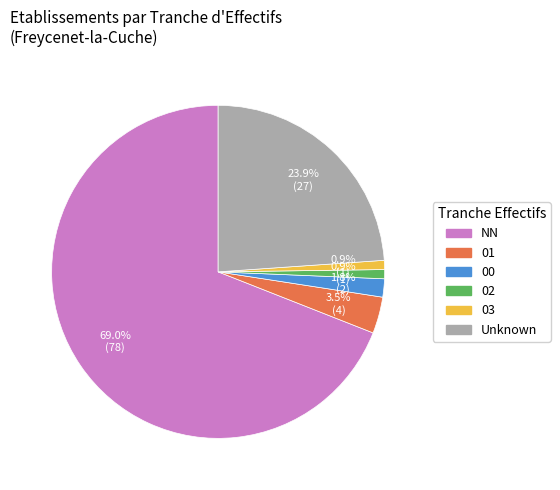

Is it true that 02 is 1% of the pie?

True